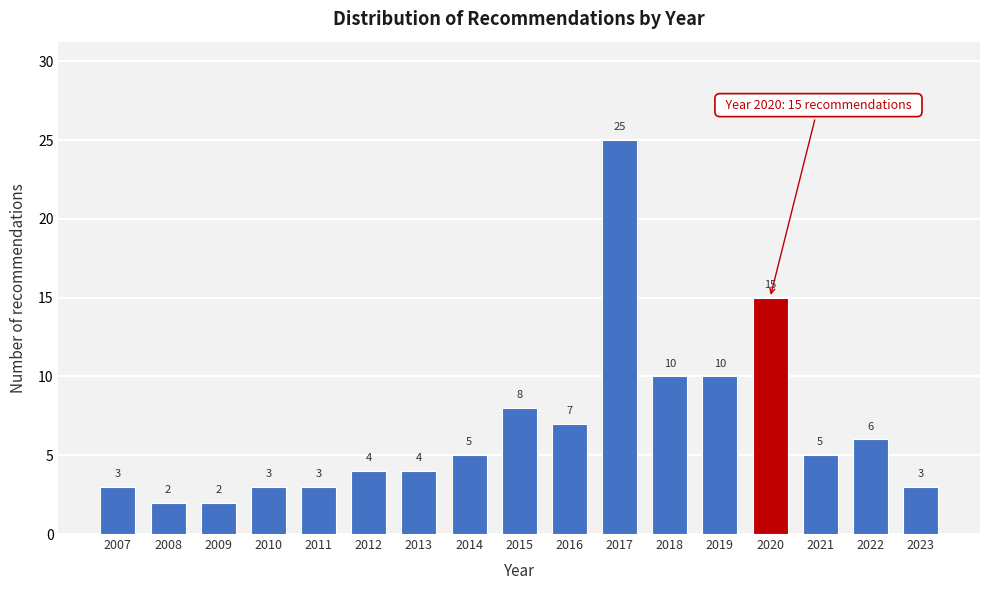

Reading left to right, transcribe all the data shown in this chart.

2007=3	2008=2	2009=2	2010=3	2011=3	2012=4	2013=4	2014=5	2015=8	2016=7	2017=25	2018=10	2019=10	2020=15	2021=5	2022=6	2023=3